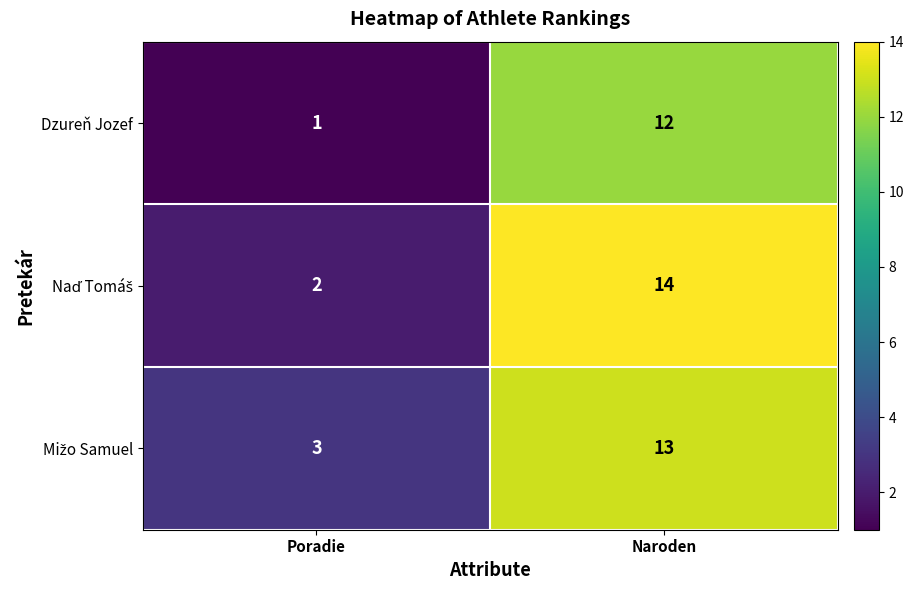

The value of Dzureň Jozef at Poradie is 2. True or false?

False